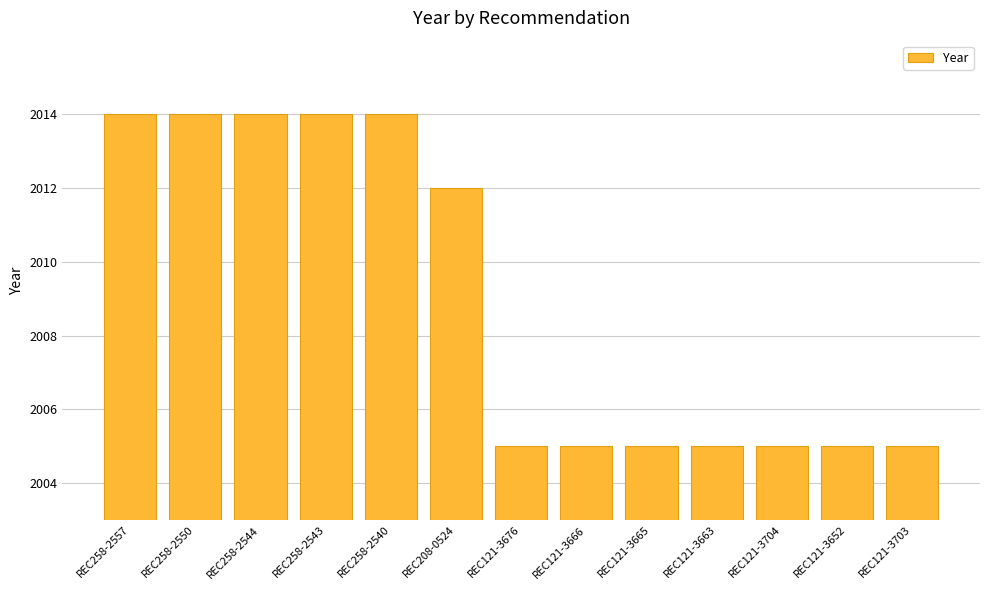

Approximately how many times larger is the value at REC208-0524 compared to REC121-3665?

1.0